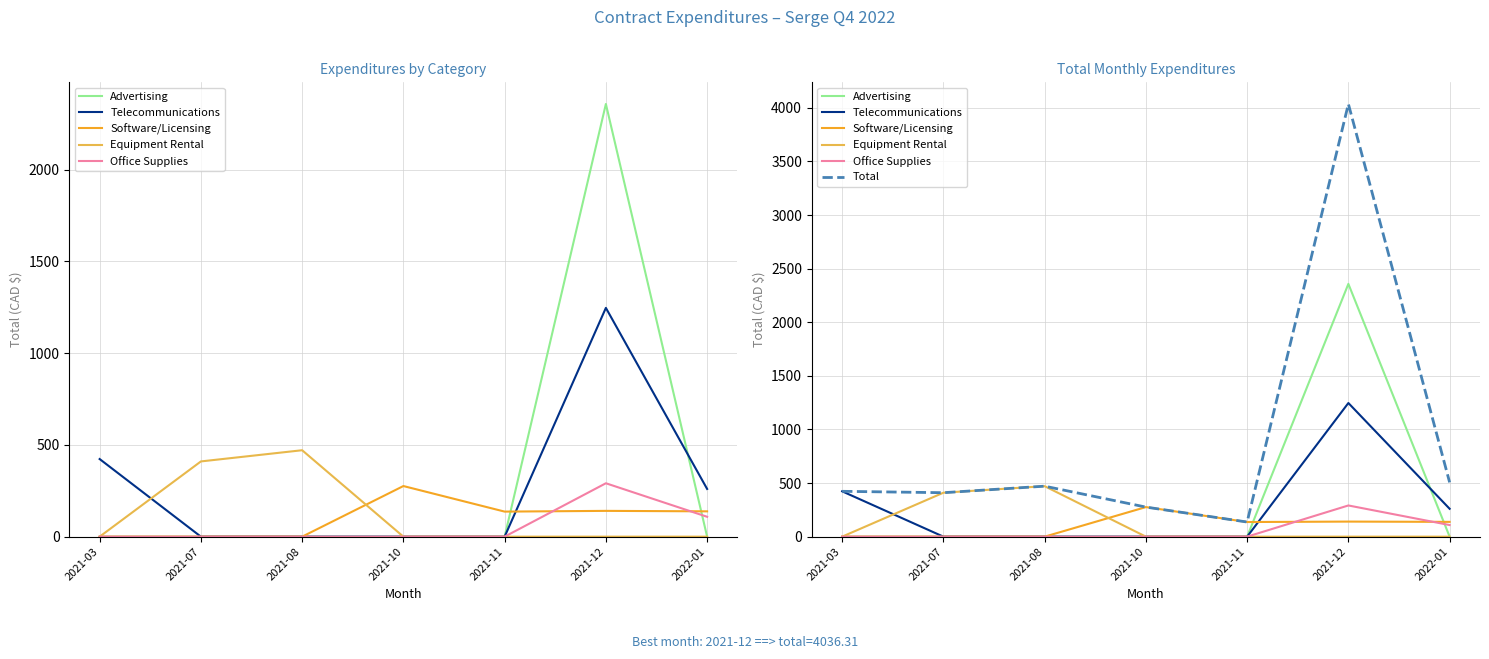

How many lines are shown in the chart?

6